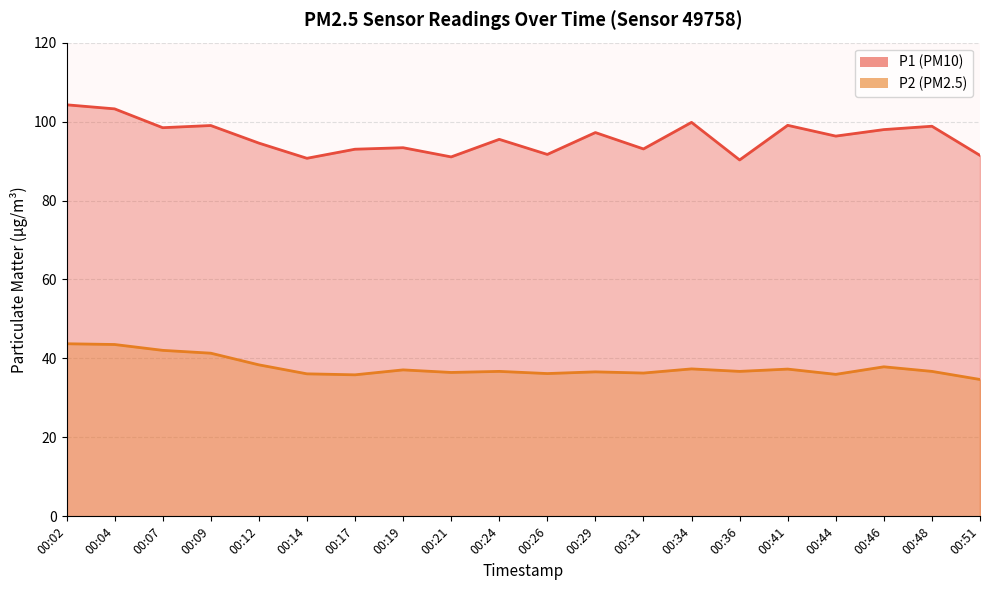

Is the value of P2 at 00:26 greater than the value of P1 at 00:07?

No